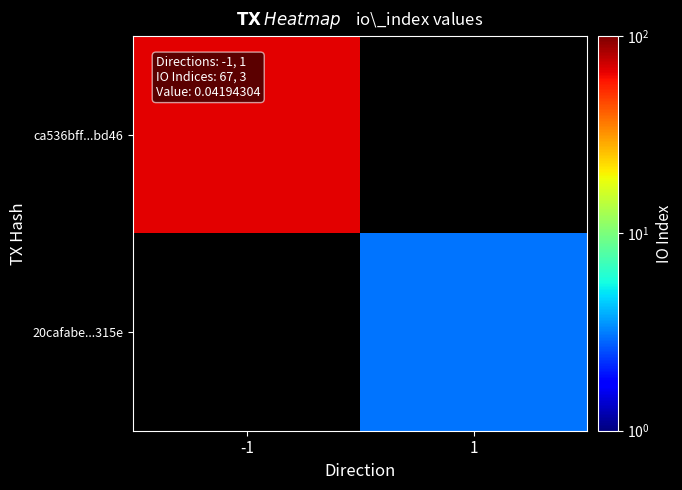

How many data points does each series have?

2